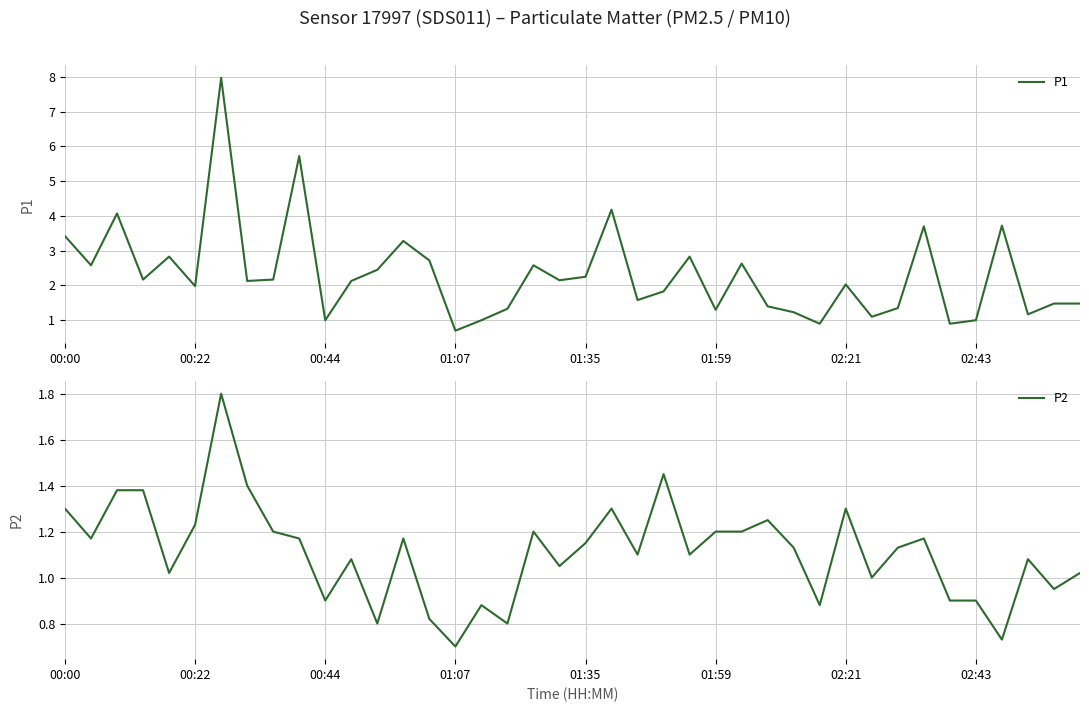

What is the label of the 29th point from the left?

28